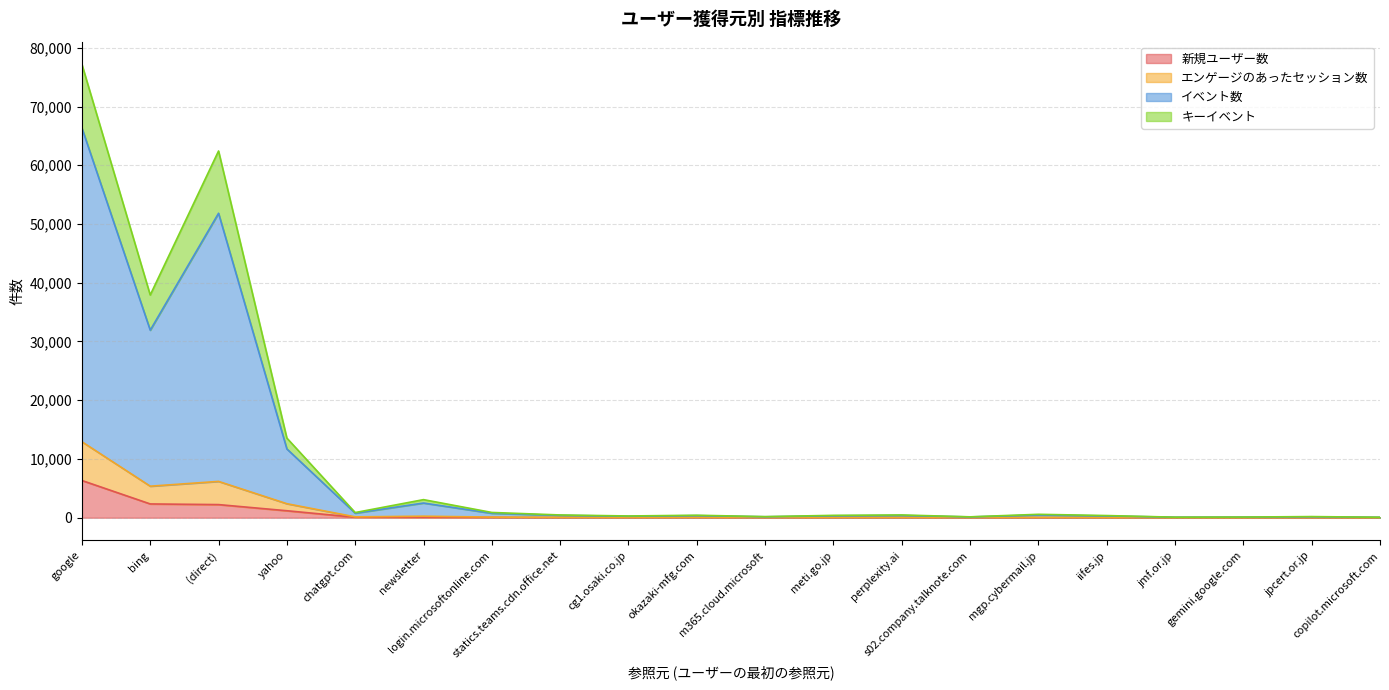

What value does the キーイベント series have at login.microsoftonline.com?

758